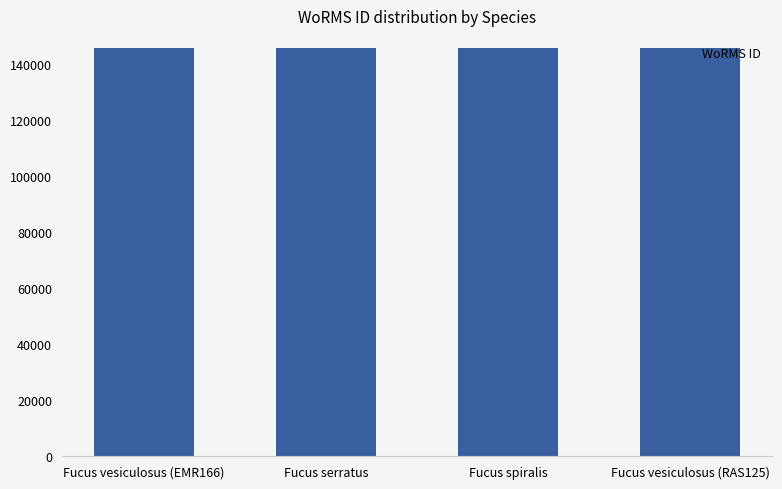

What is the difference between the second highest and second lowest values?

1